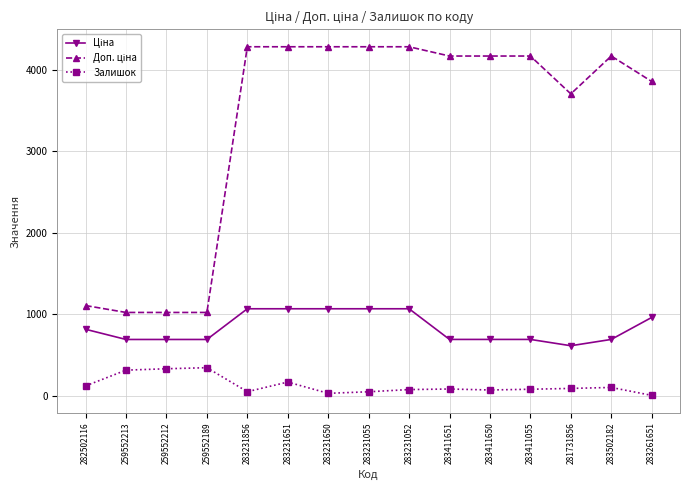

At how many categories does at least one series exceed 2028?

11